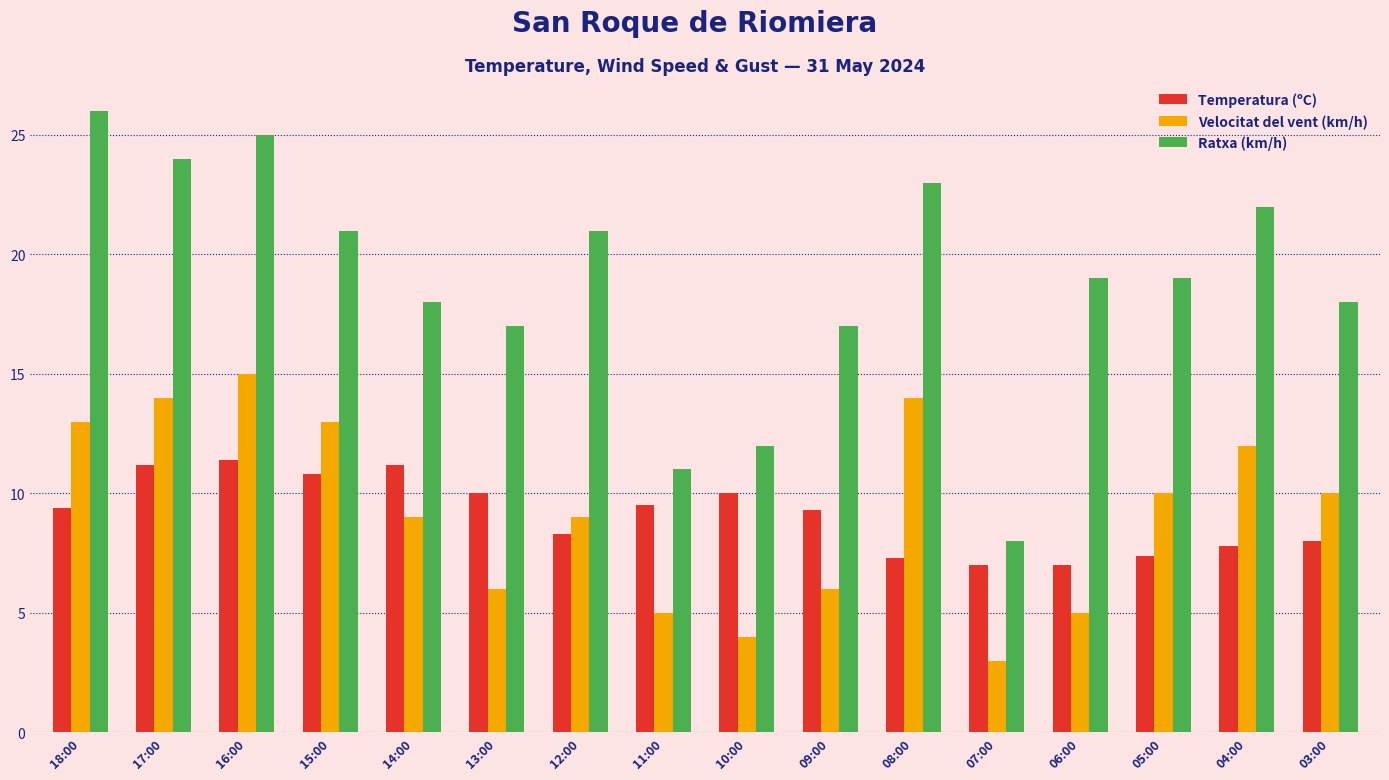

What are all the series names shown in the legend?

Temperatura (ºC), Velocitat del vent (km/h), Ratxa (km/h)